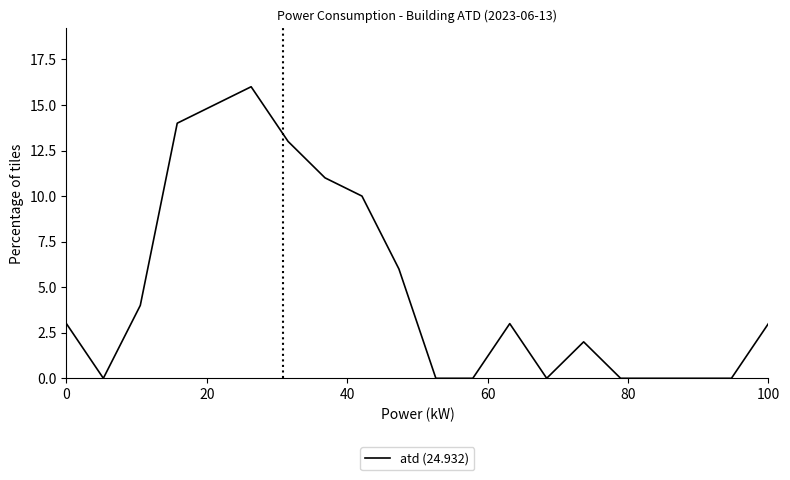

What is the difference between the maximum and second lowest values?

16.0